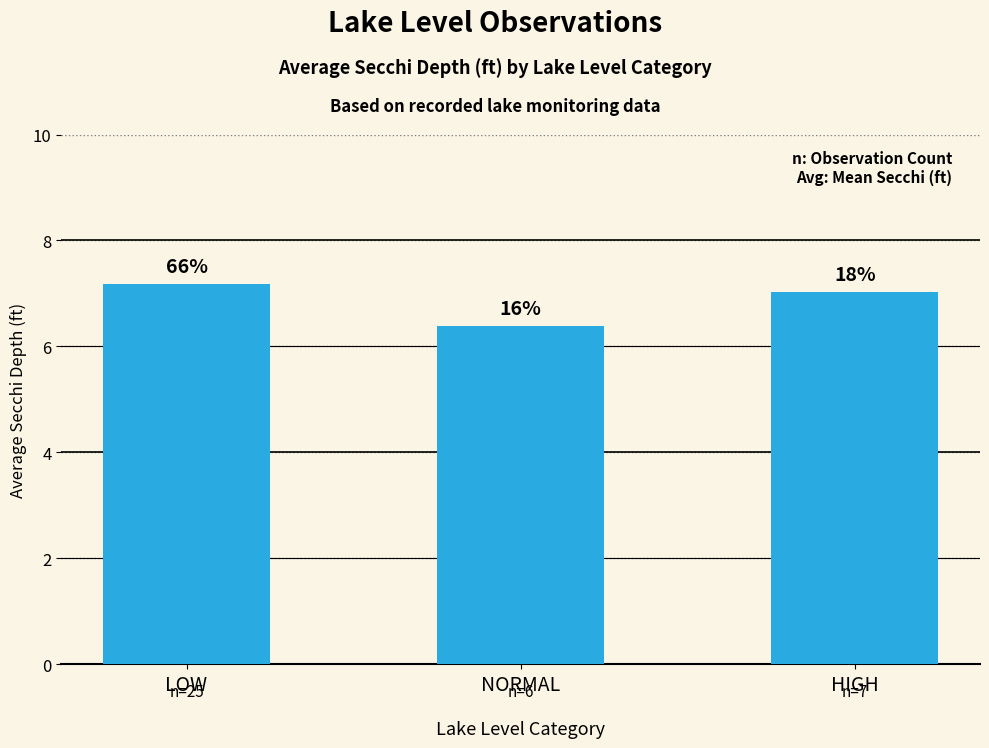

Between NORMAL and LOW, which is larger?

LOW